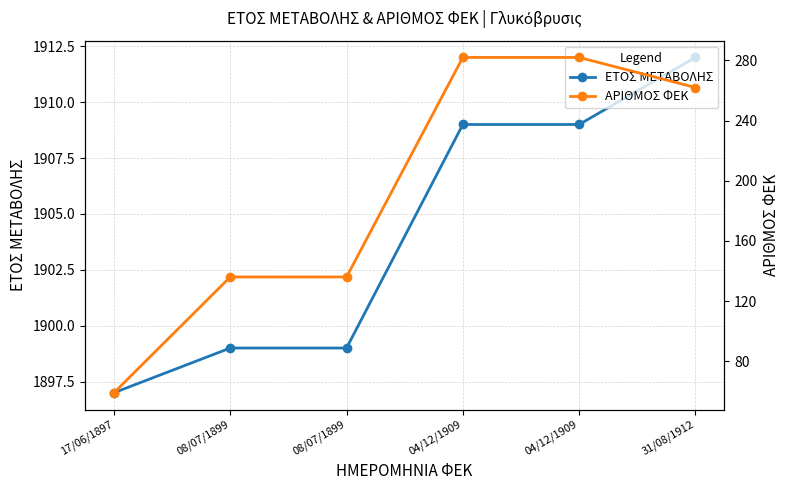

What is the average value of the ΑΡΙΘΜΟΣ ΦΕΚ series?

193